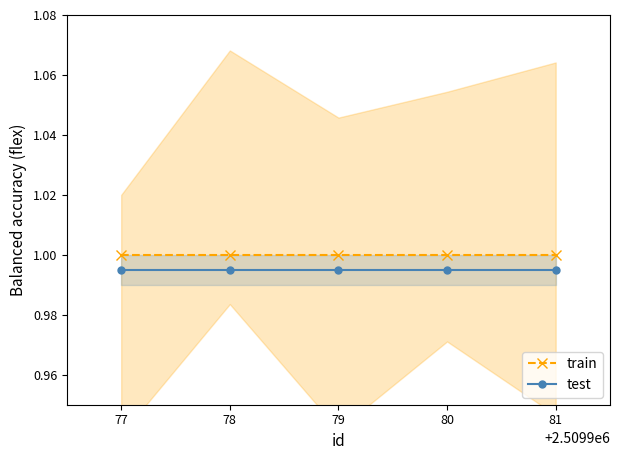

What is the highest value of the train series?

1.0